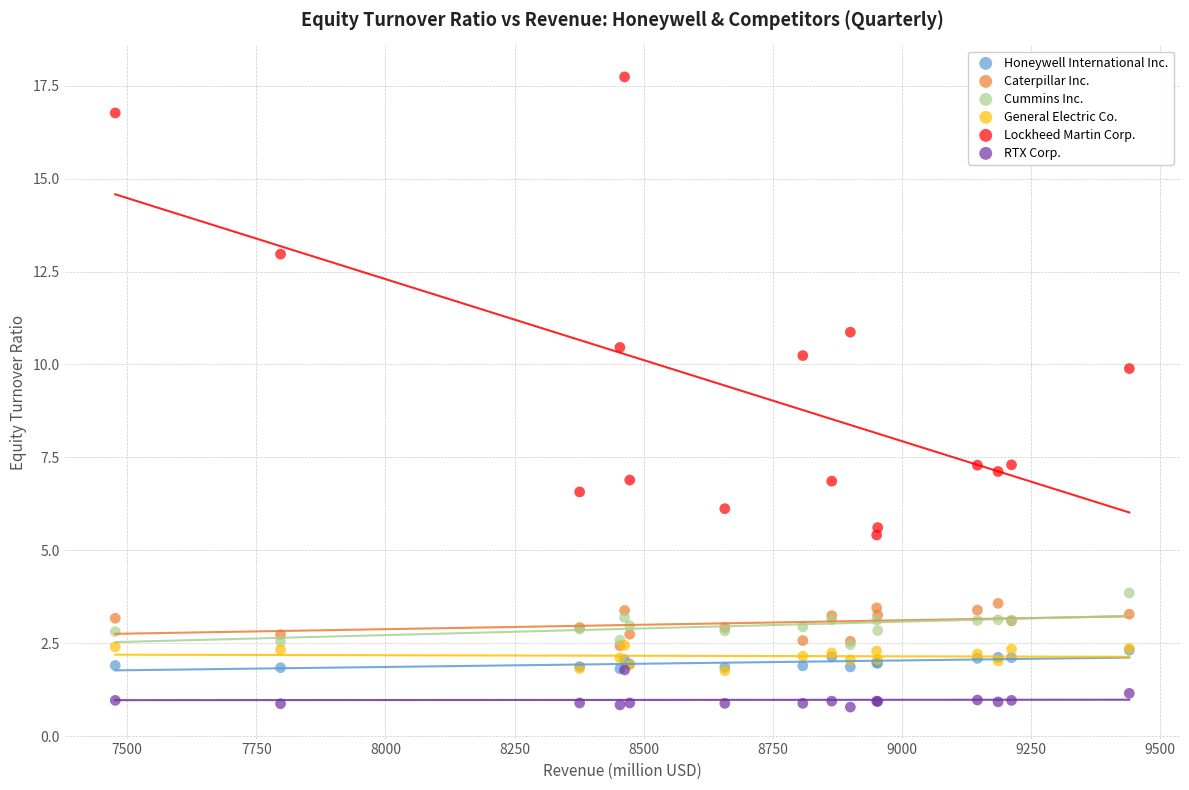

Across all series, what Y value is closest to 9?

9.9